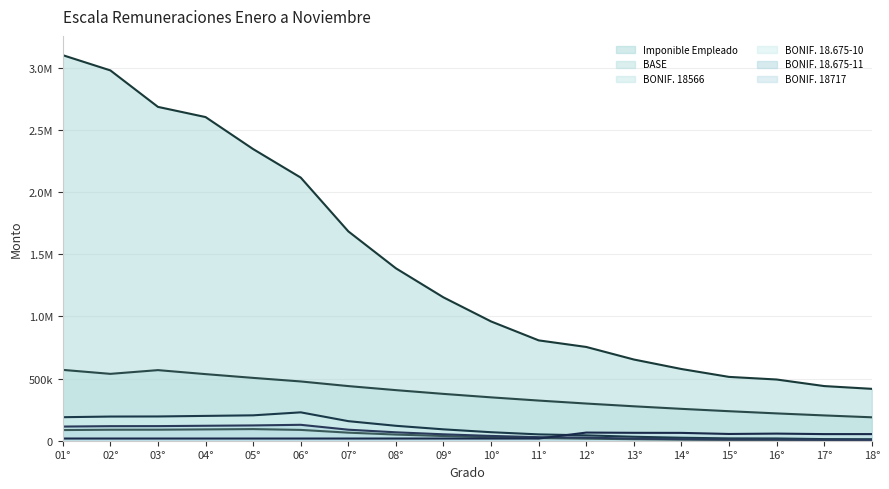

True or false: BONIF. 18717 and Imponible Empleado intersect in this chart.

False